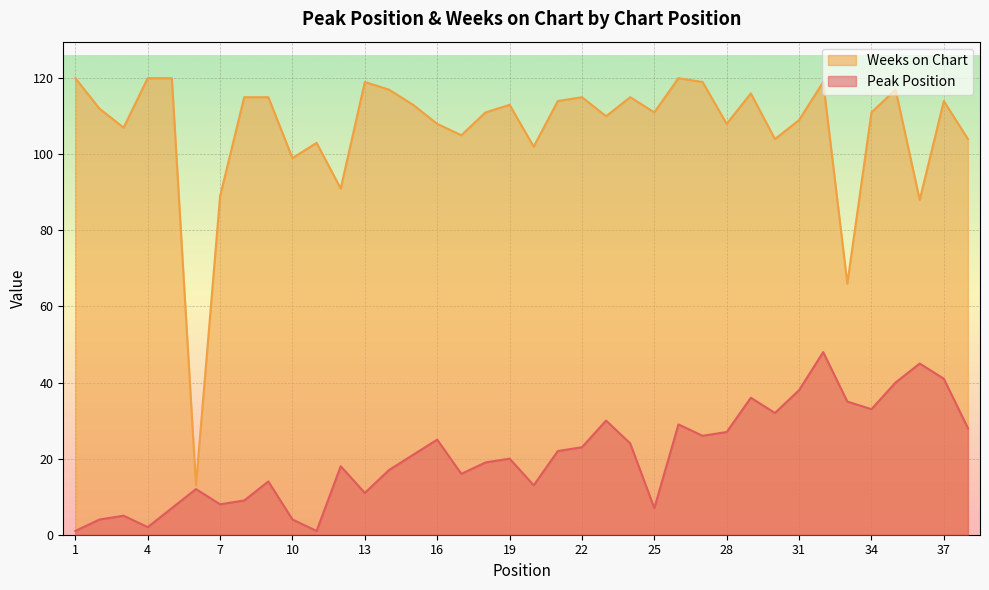

What is the maximum value for Peak Position?

48